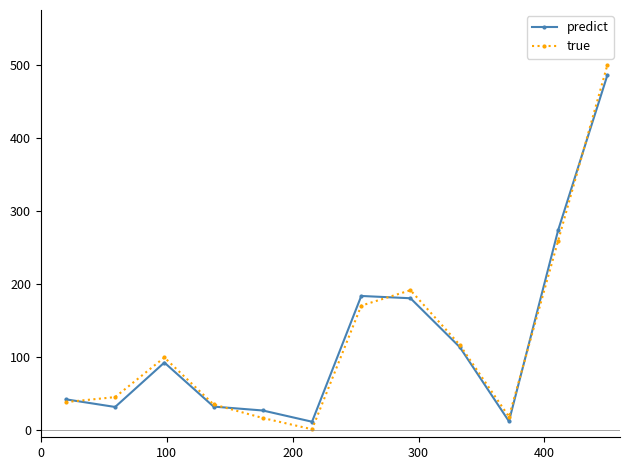

Which series has the widest spread of values?

true